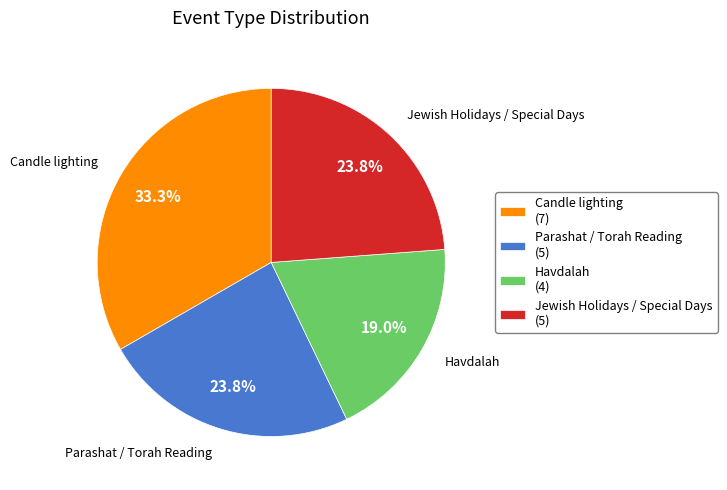

Which slice is the largest?

Candle lighting (7)